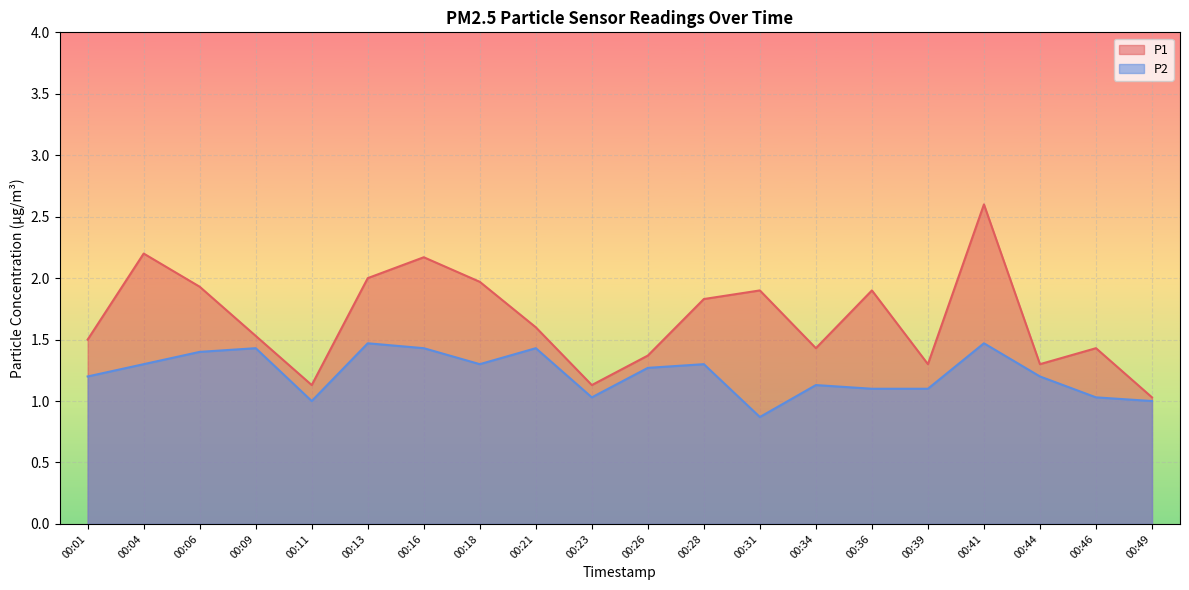

Reading right to left, extract all data points from this chart.

P1: 1.0	1.4	1.3	2.6	1.3	1.9	1.4	1.9	1.8	1.4	1.1	1.6	2.0	2.2	2.0	1.1	1.5	1.9	2.2	1.5
P2: 1.0	1.0	1.2	1.5	1.1	1.1	1.1	0.9	1.3	1.3	1.0	1.4	1.3	1.4	1.5	1.0	1.4	1.4	1.3	1.2